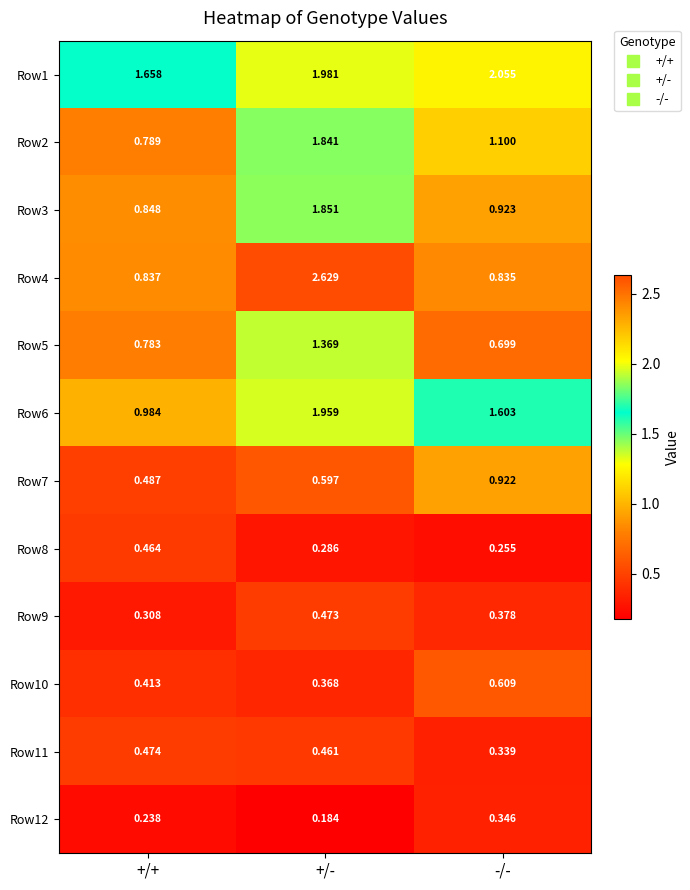

Which series has the largest total across all categories?

Row1